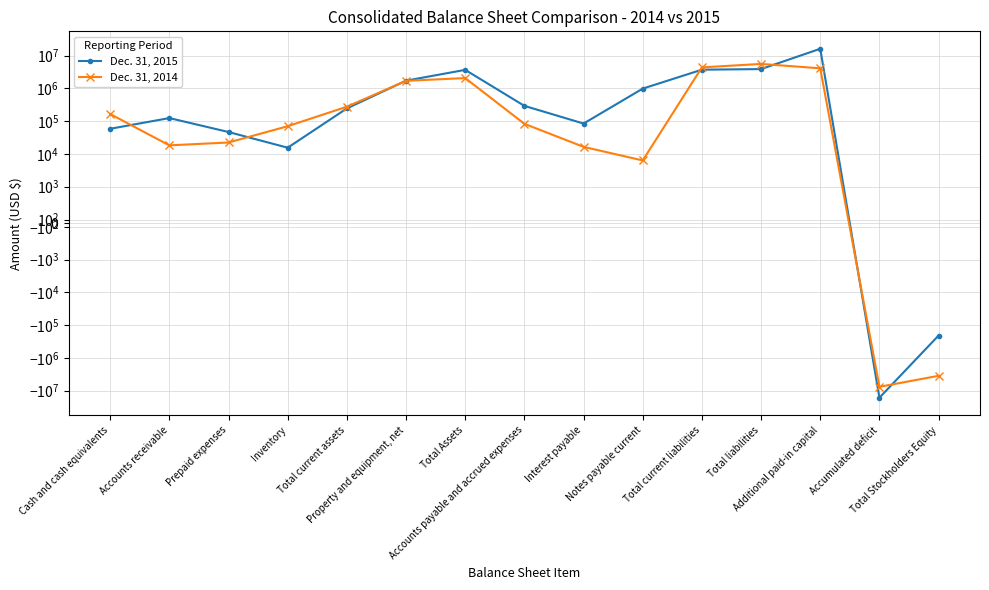

Is the value of Dec. 31, 2014 at Interest payable greater than the value of Dec. 31, 2015 at Total Stockholders Equity?

Yes